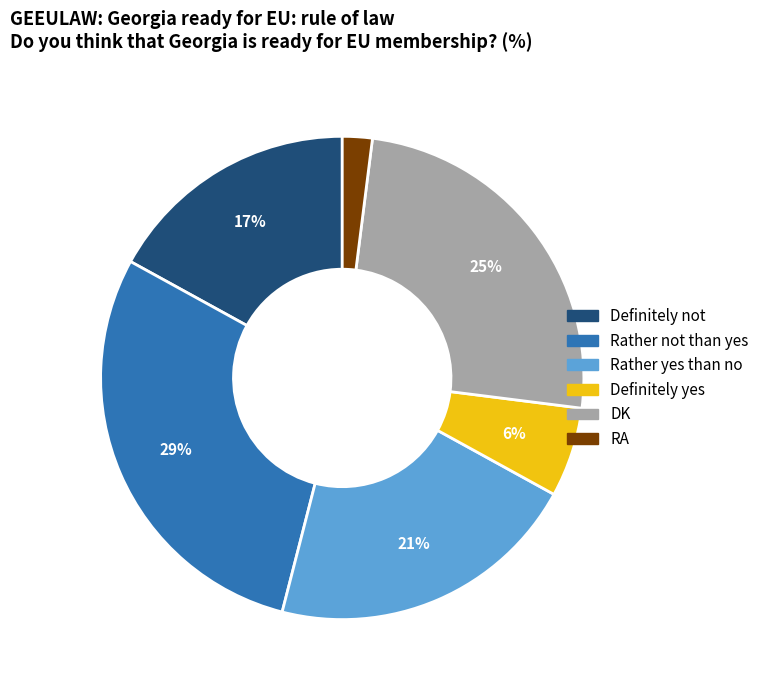

The DK slice represents 39% of the pie. True or false?

False